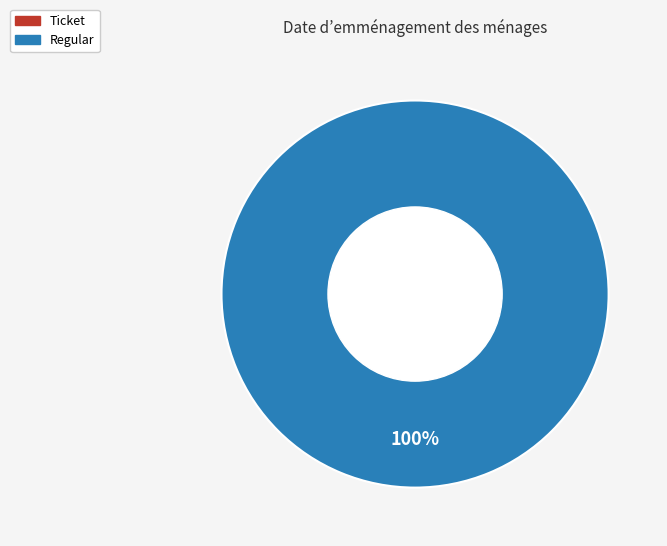

The Regular slice represents 99% of the pie. True or false?

False